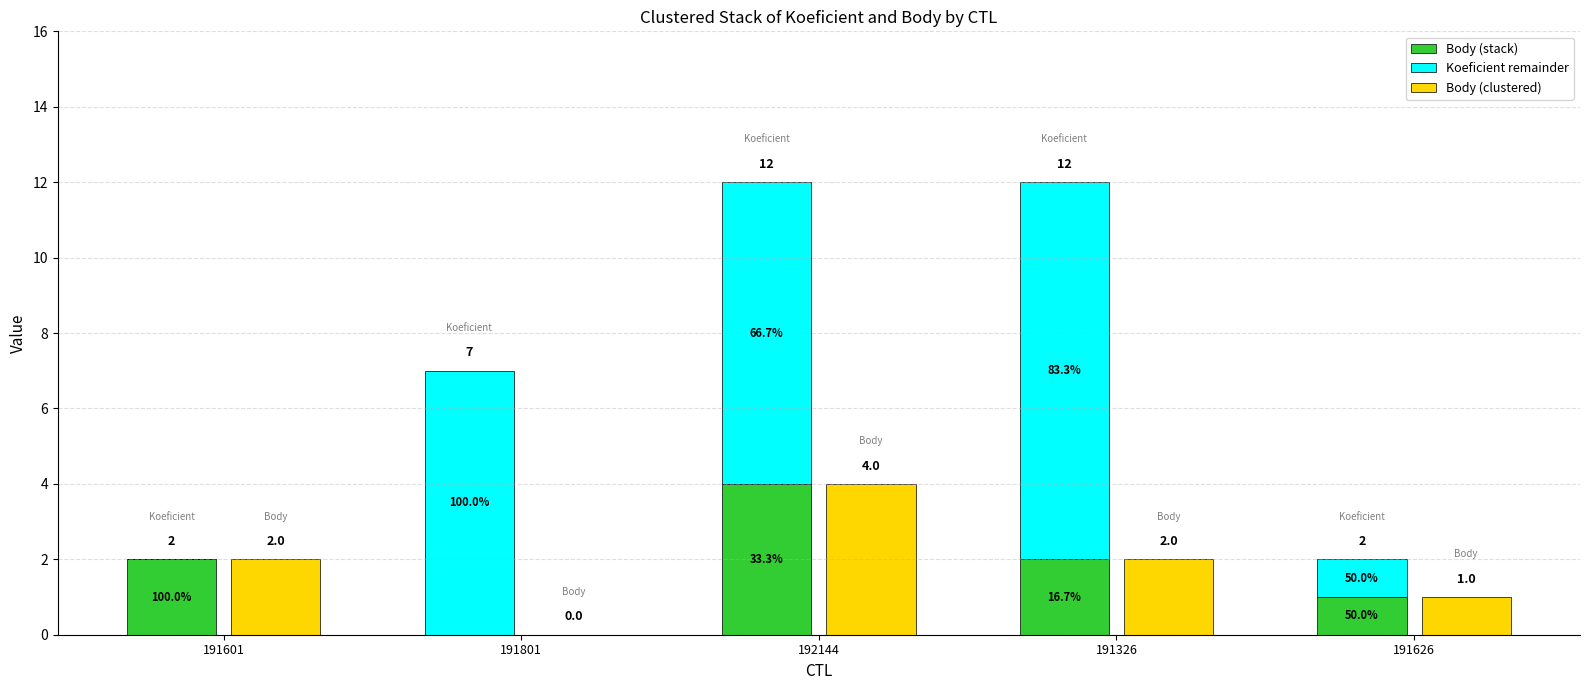

Reading left to right, transcribe all the data shown in this chart.

Koeficient: 191601=2	191801=7	192144=12	191326=12	191626=2
Body: 191601=2	191801=0	192144=4	191326=2	191626=1